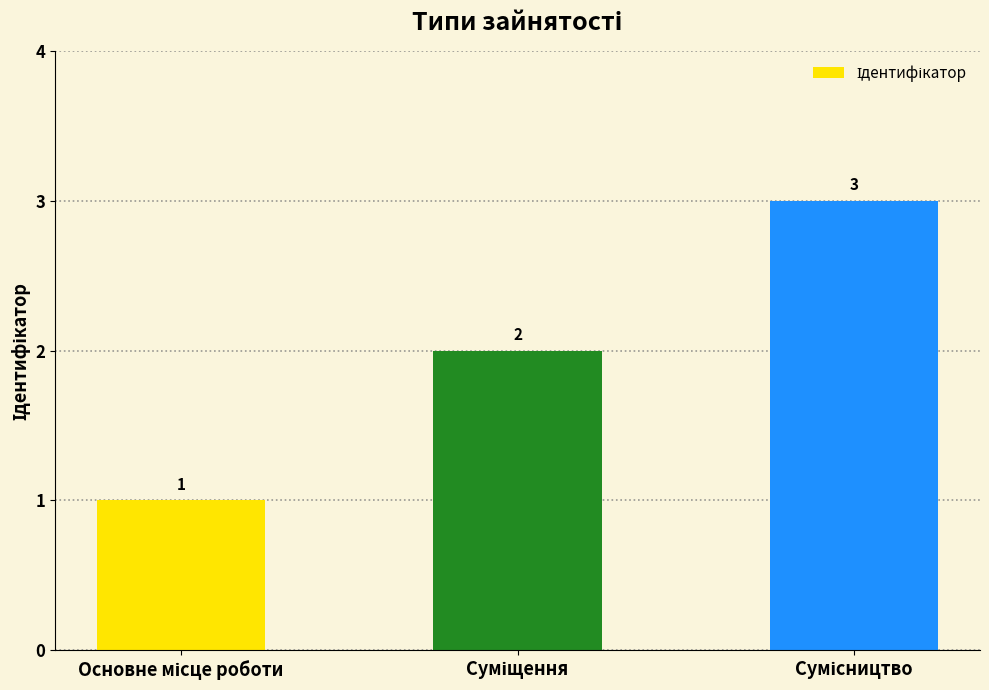

How many series are shown in this chart?

1